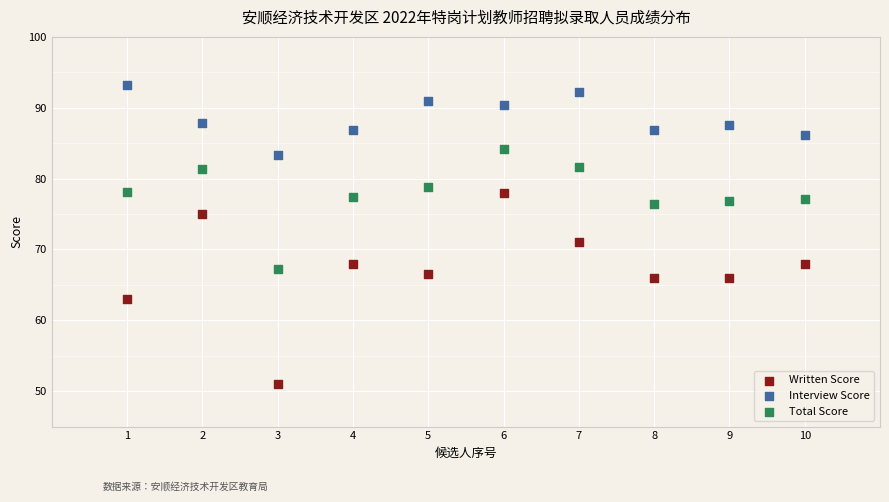

Which series has the widest spread of Y values?

Written Score